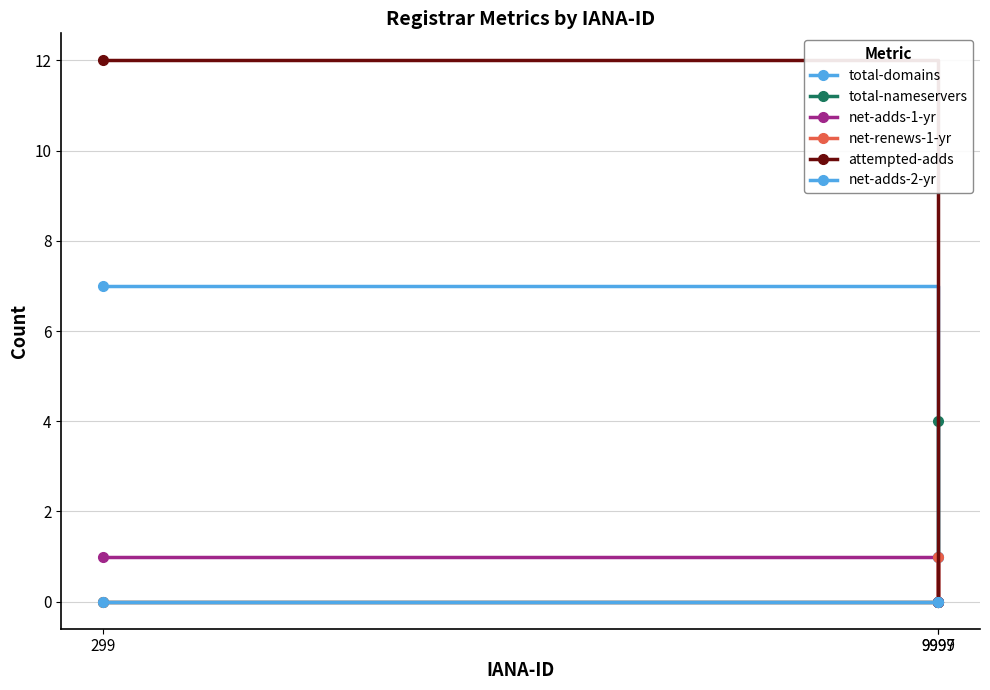

How many distinct data groups are displayed?

6